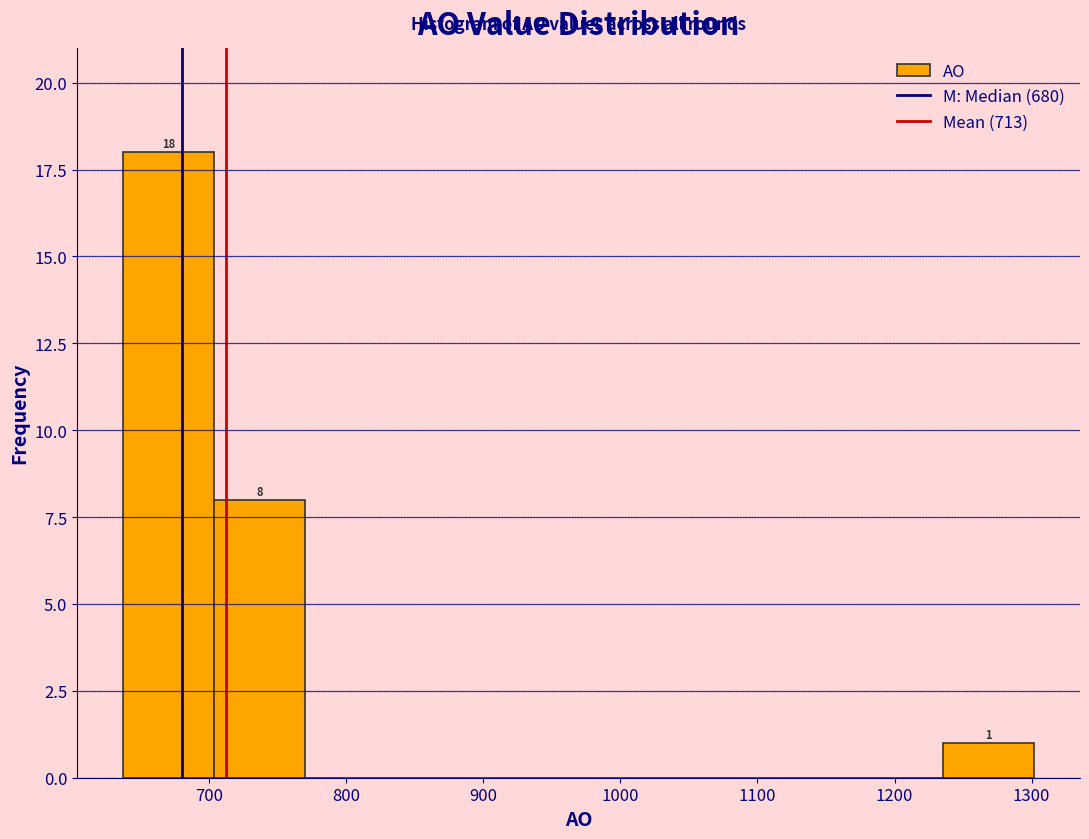

Which range on the x-axis has the tallest bar?

640 to 700